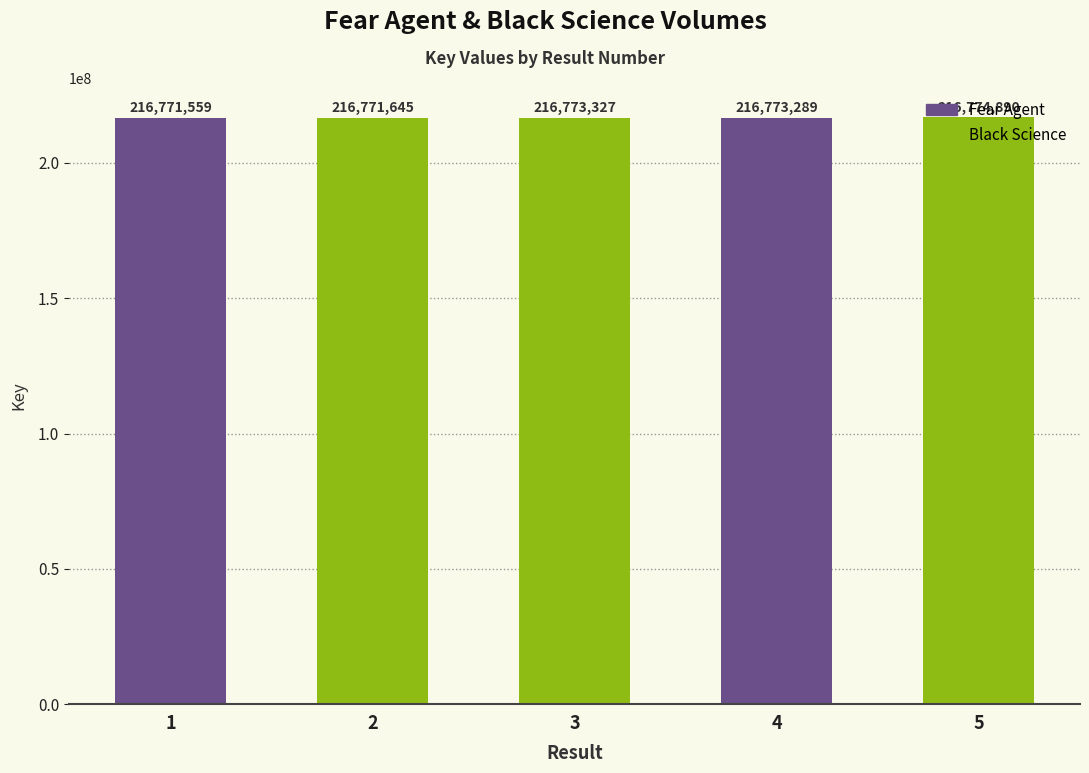

What is the change in value from 1 to 4?

+1730